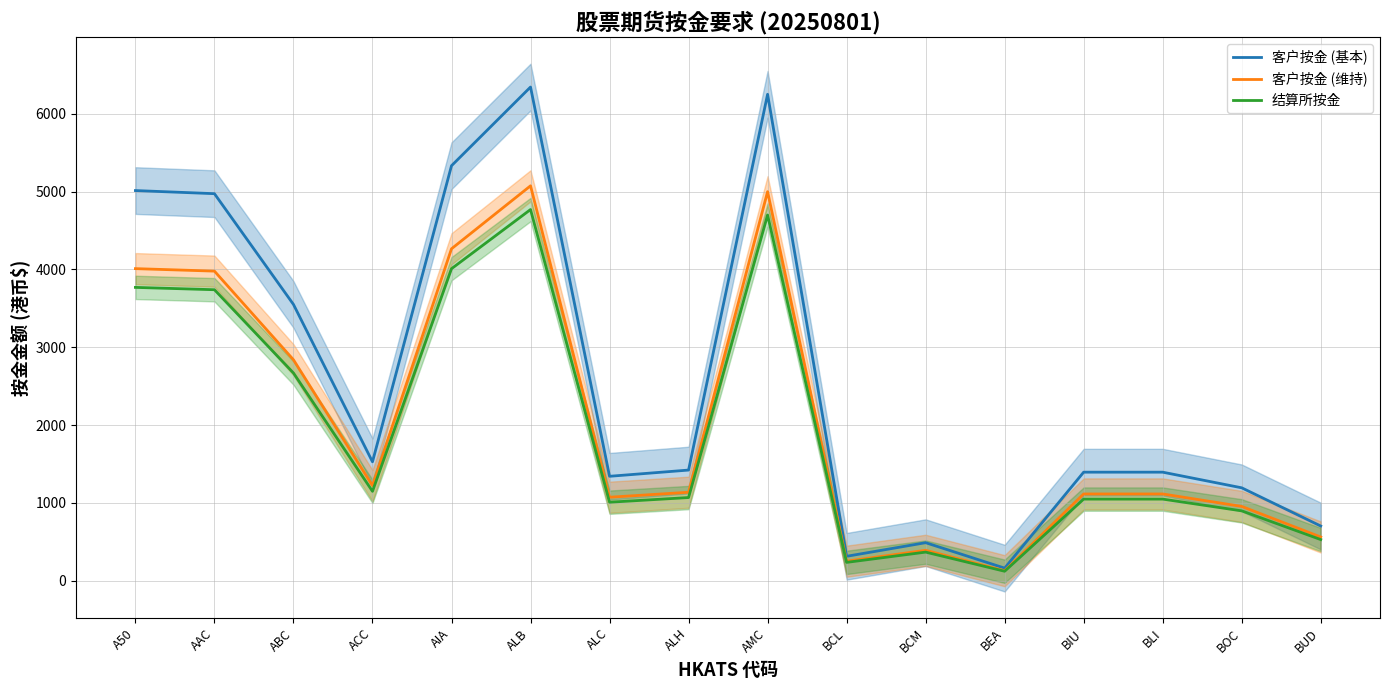

Which series has the widest spread of values?

客户按金 (基本)